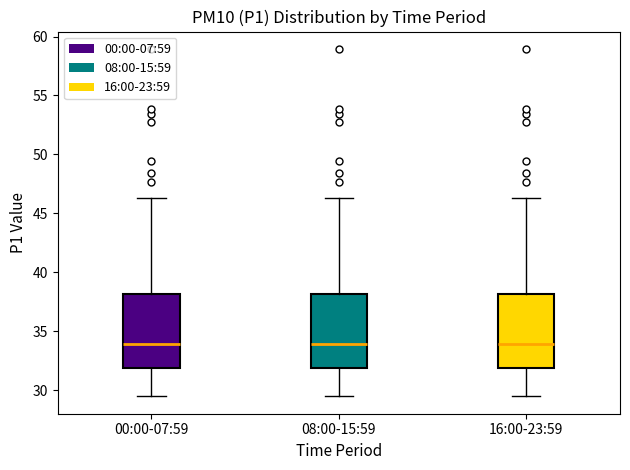

Reading left to right, read every box against the y-axis: the position of its median line, the range the box covers, and the ends of its whiskers. The values are not printed on the chart, so give them approximately, as read against the axis.

00:00-07:59: median 34.0, box 32.0 to 38.0, whiskers 29.5 to 46.5
08:00-15:59: median 34.0, box 32.0 to 38.0, whiskers 29.5 to 46.5
16:00-23:59: median 34.0, box 32.0 to 38.0, whiskers 29.5 to 46.5